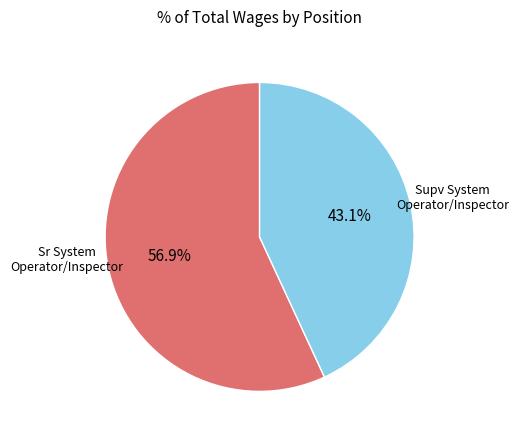

Count the number of slices in the pie.

2